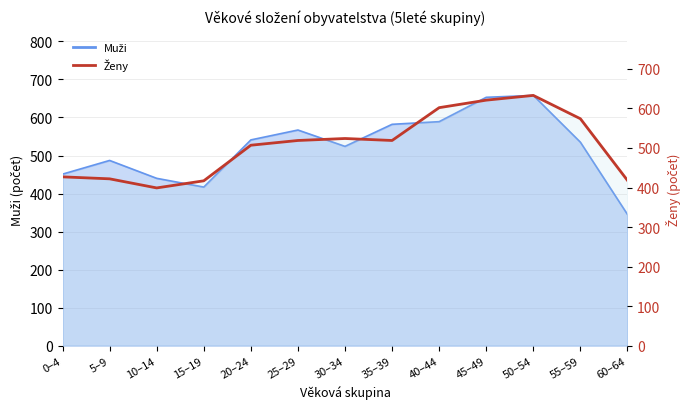

True or false: the data shows 652 at 0–4.

False